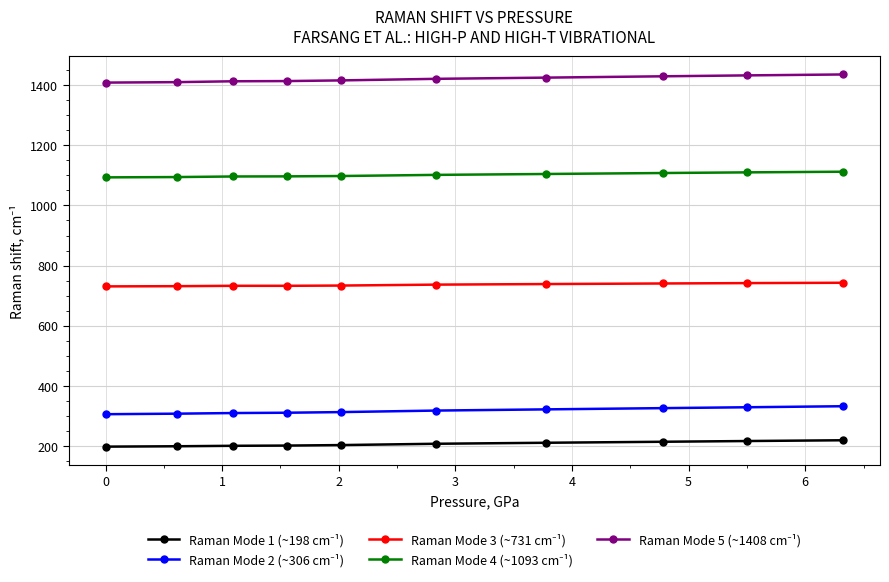

At how many categories does at least one series exceed 674?

10